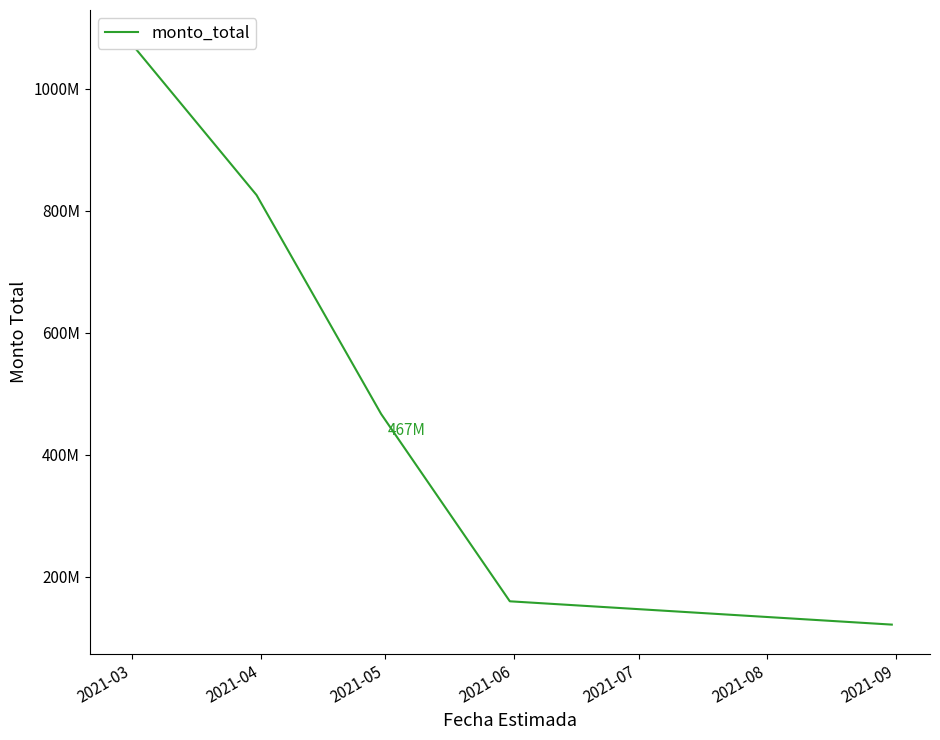

Which label corresponds to the largest value in the chart?

2021-03